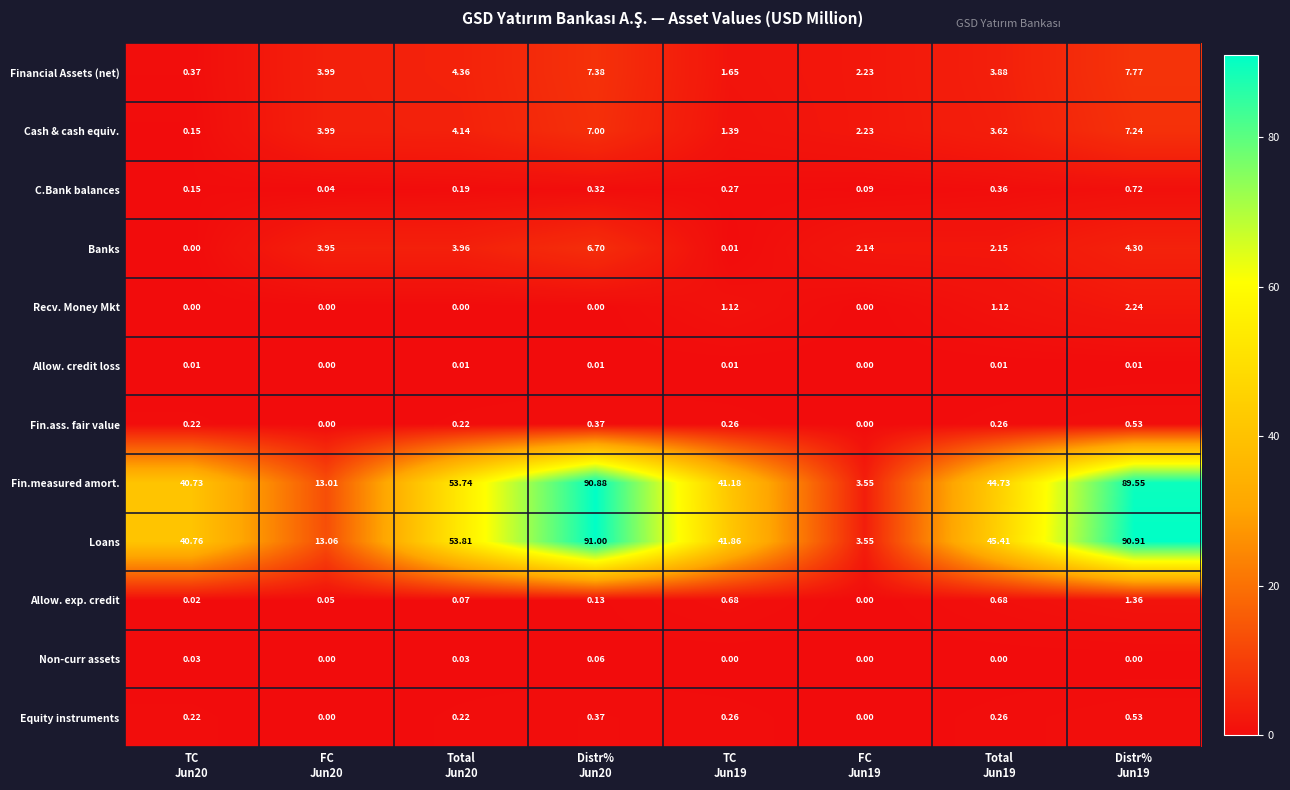

Which series has the largest total across all categories?

Loans